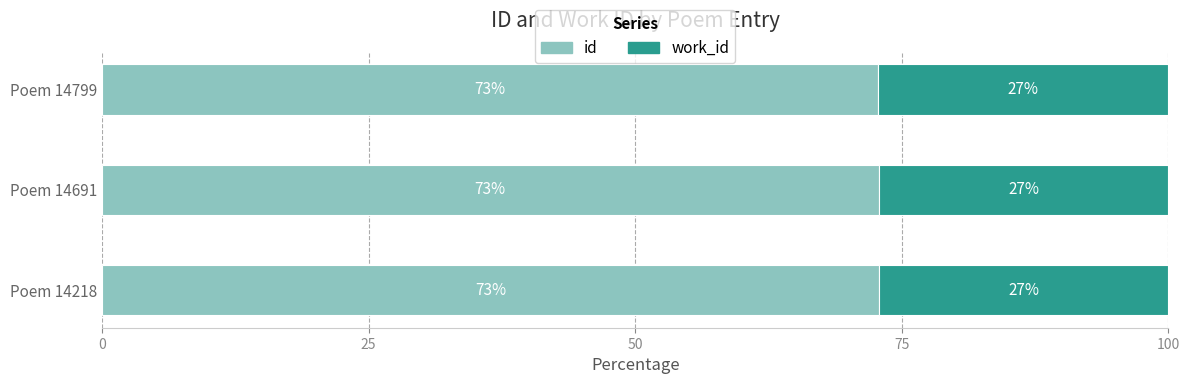

How many id values are between 72 and 73?

3